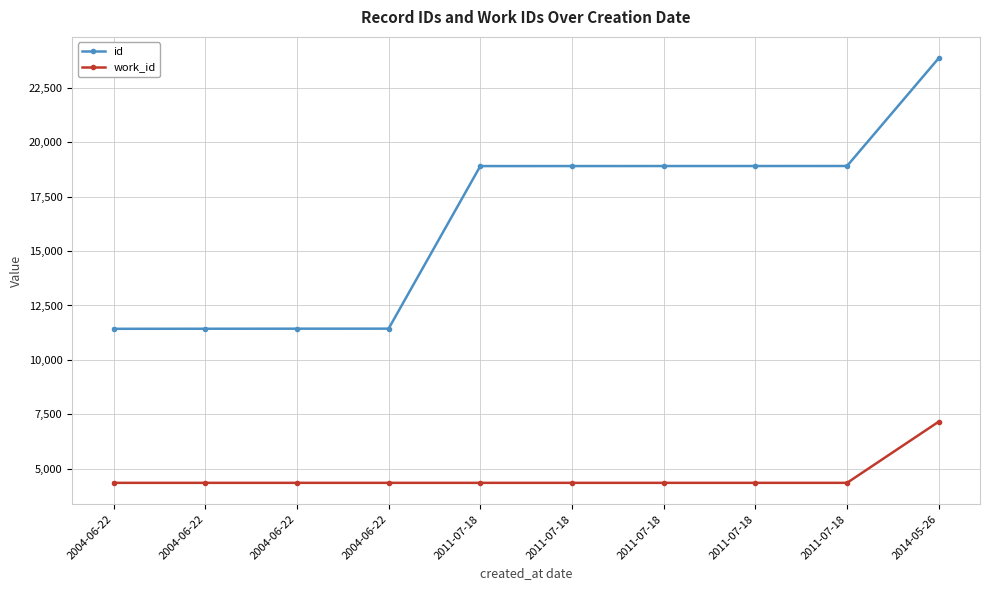

Between 2004-06-22 and 2014-05-26, which series saw the biggest shift?

id